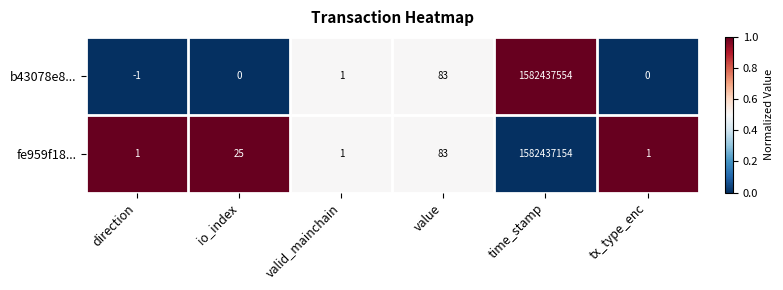

The b43078e8... series shows 2 at valid_mainchain. True or false?

False